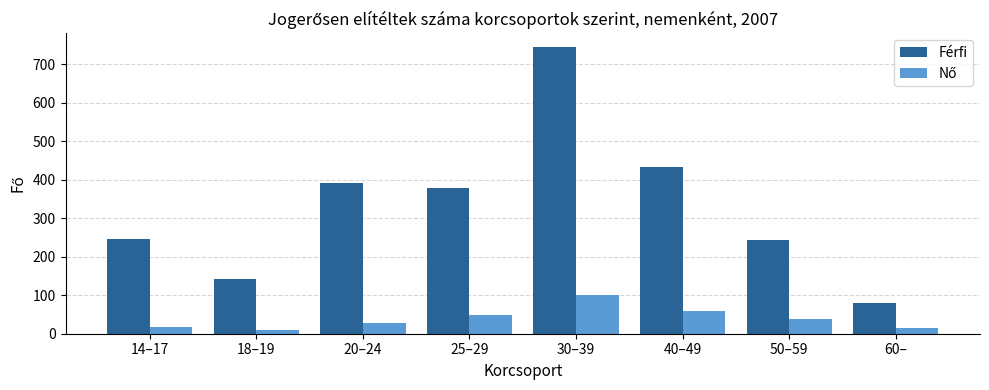

At which label does Férfi reach its peak?

30–39